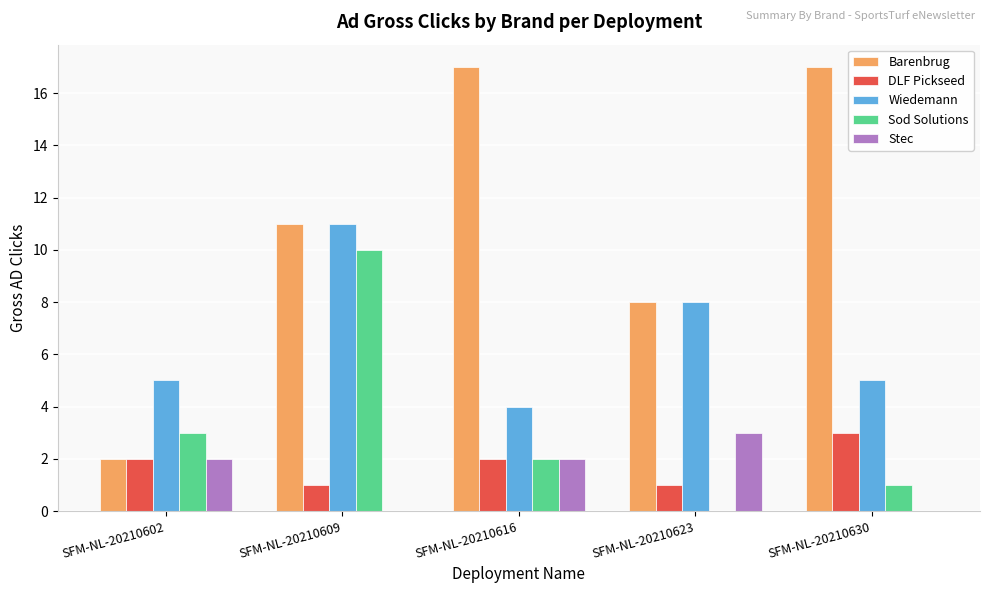

How many groups of bars are there?

5